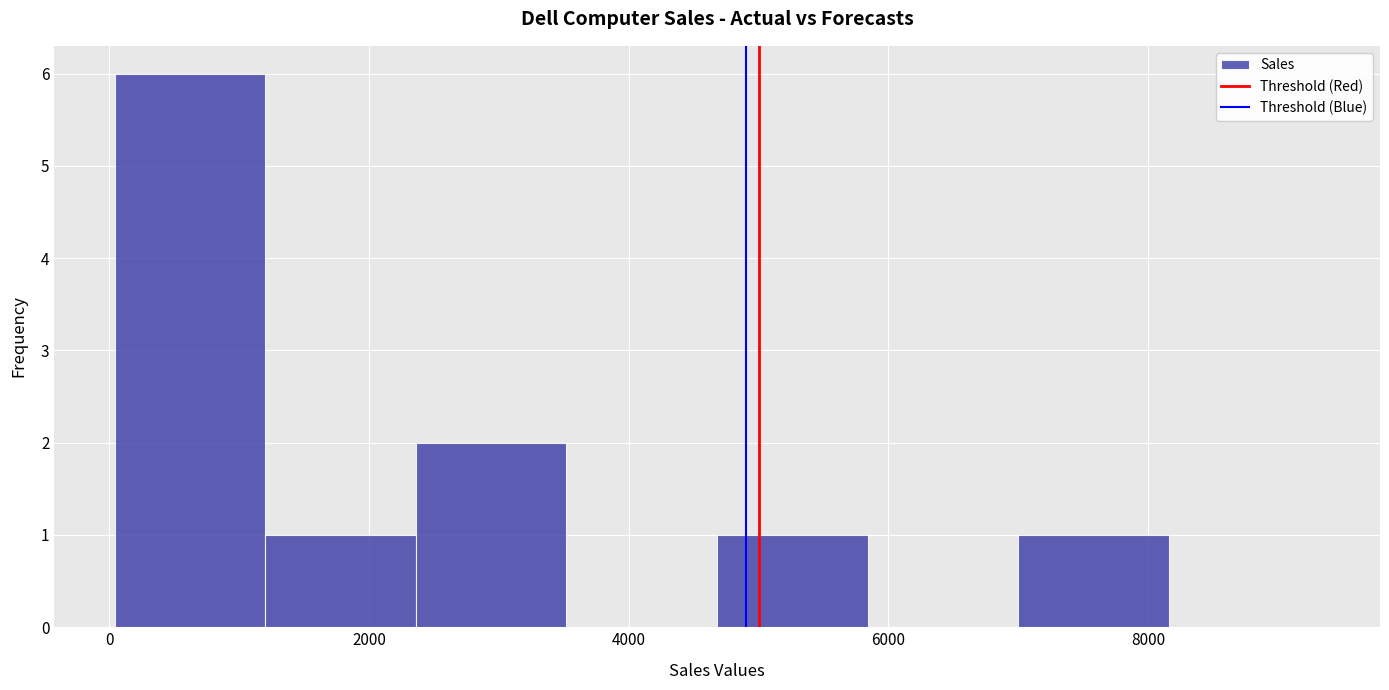

Reading left to right, list every bar in this chart as the range it spans on the x-axis followed by its height. Neither the bar edges nor the heights are printed on the chart, so give them approximately, as read against the axes.

0 to 1200: 6
1200 to 2400: 1
2400 to 3600: 2
3600 to 4600: 0
4600 to 5800: 1
5800 to 7000: 0
7000 to 8200: 1
8200 to 9400: 0